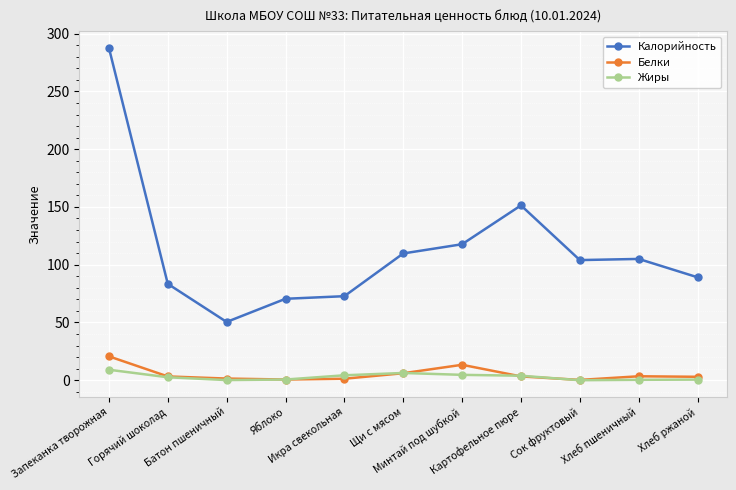

True or false: Калорийность and Жиры intersect in this chart.

False